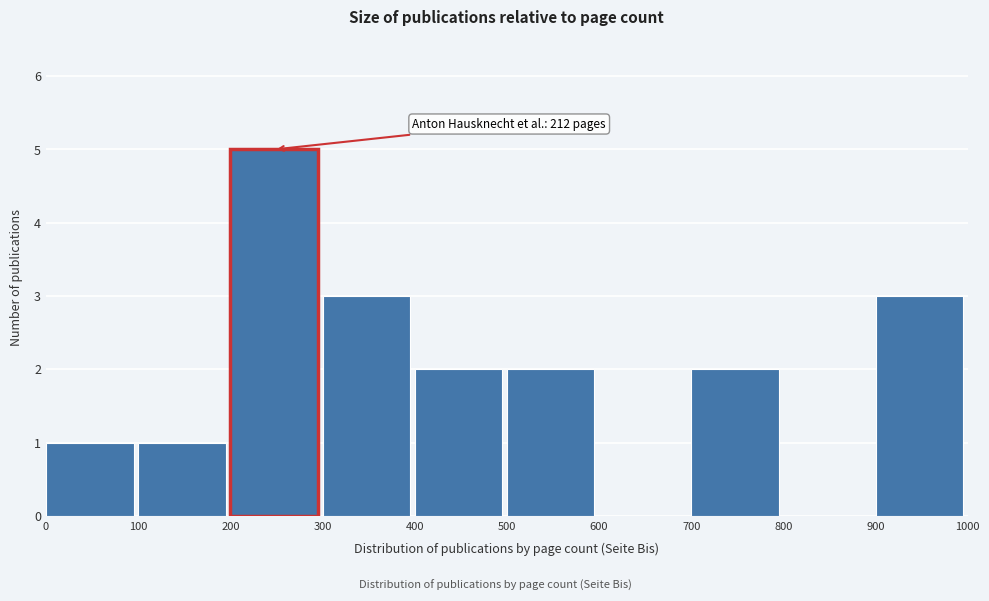

Over which range of the x-axis is the bar tallest?

200 to 300